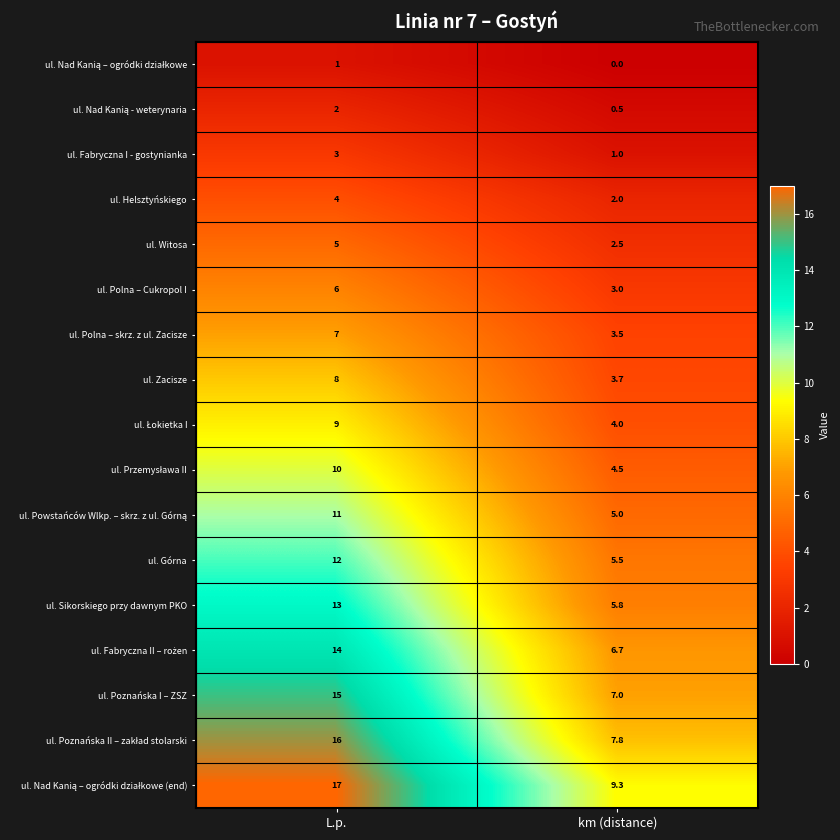

The ul. Zacisze series shows 5.7 at km (distance). True or false?

False